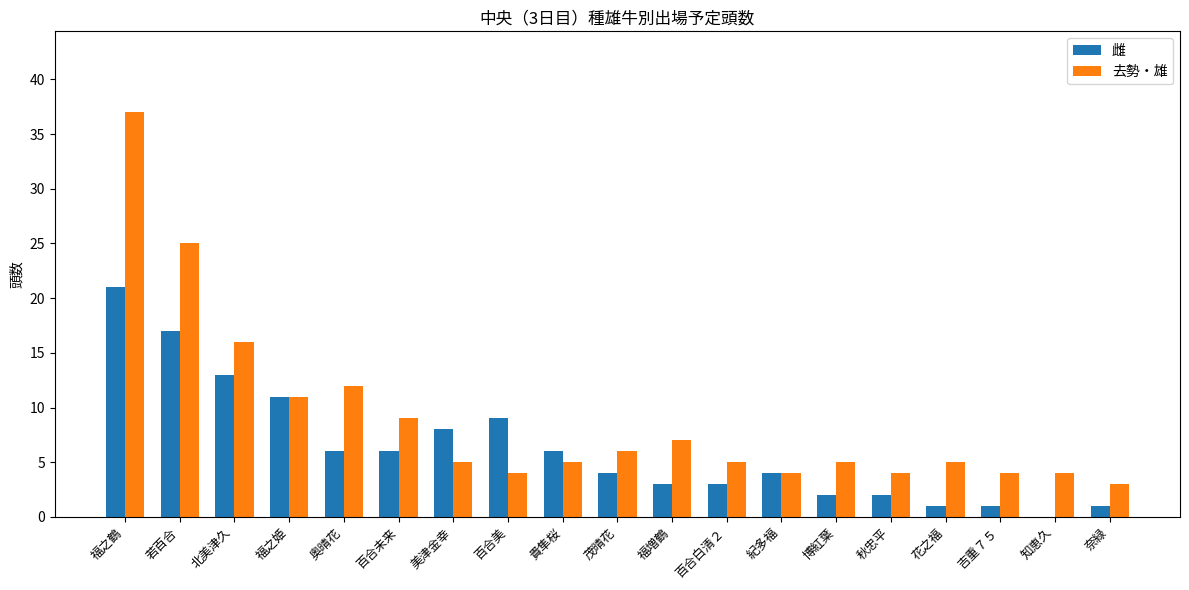

Is it true that 去勢・雄 equals 2 at 美津金幸?

False